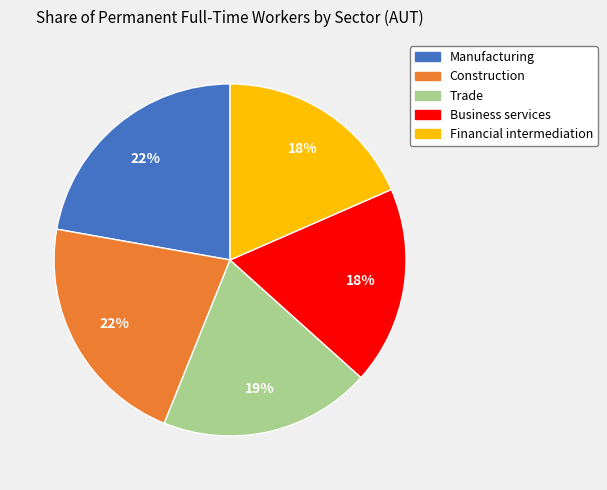

Count the number of slices in the pie.

5